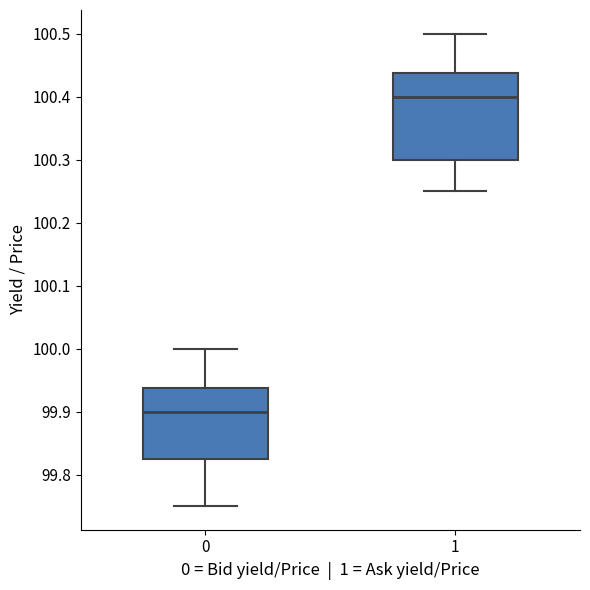

Which box's median line is the highest?

1